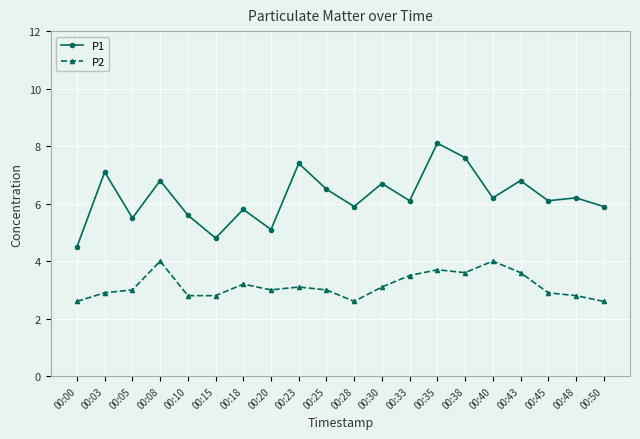

How many values in the P1 series exceed 6?

12